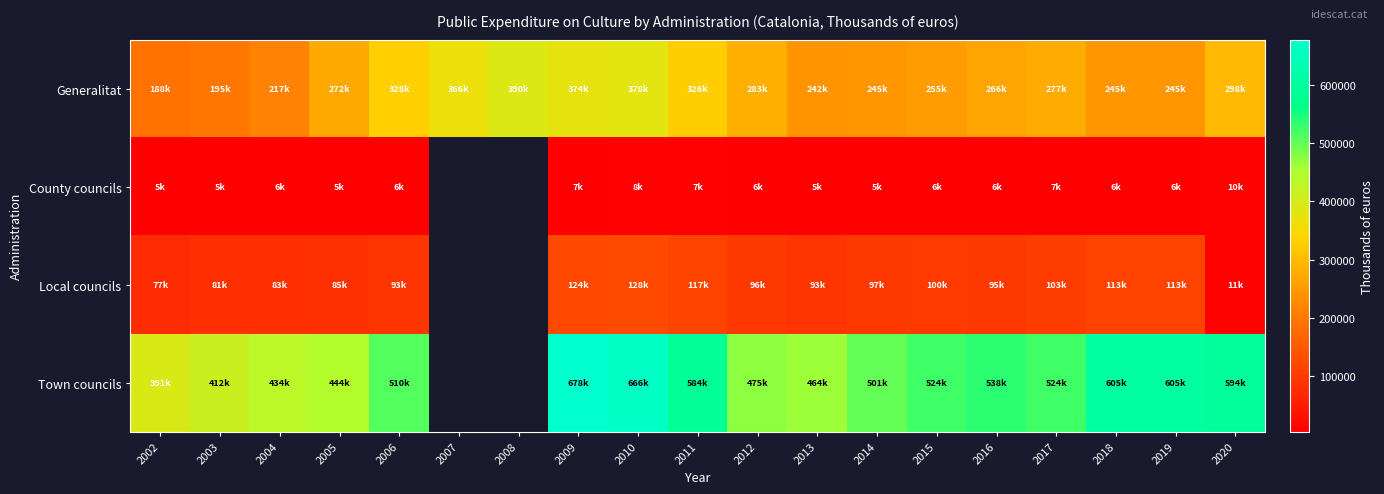

At which category is the sum across all series the highest?

2009